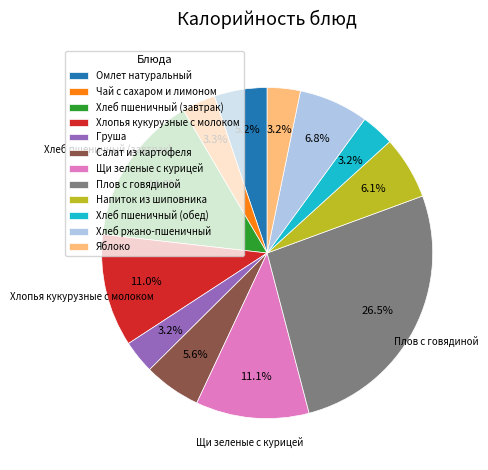

Approximately how many times larger is the value at Хлопья кукурузные с молоком compared to Плов с говядиной?

0.4